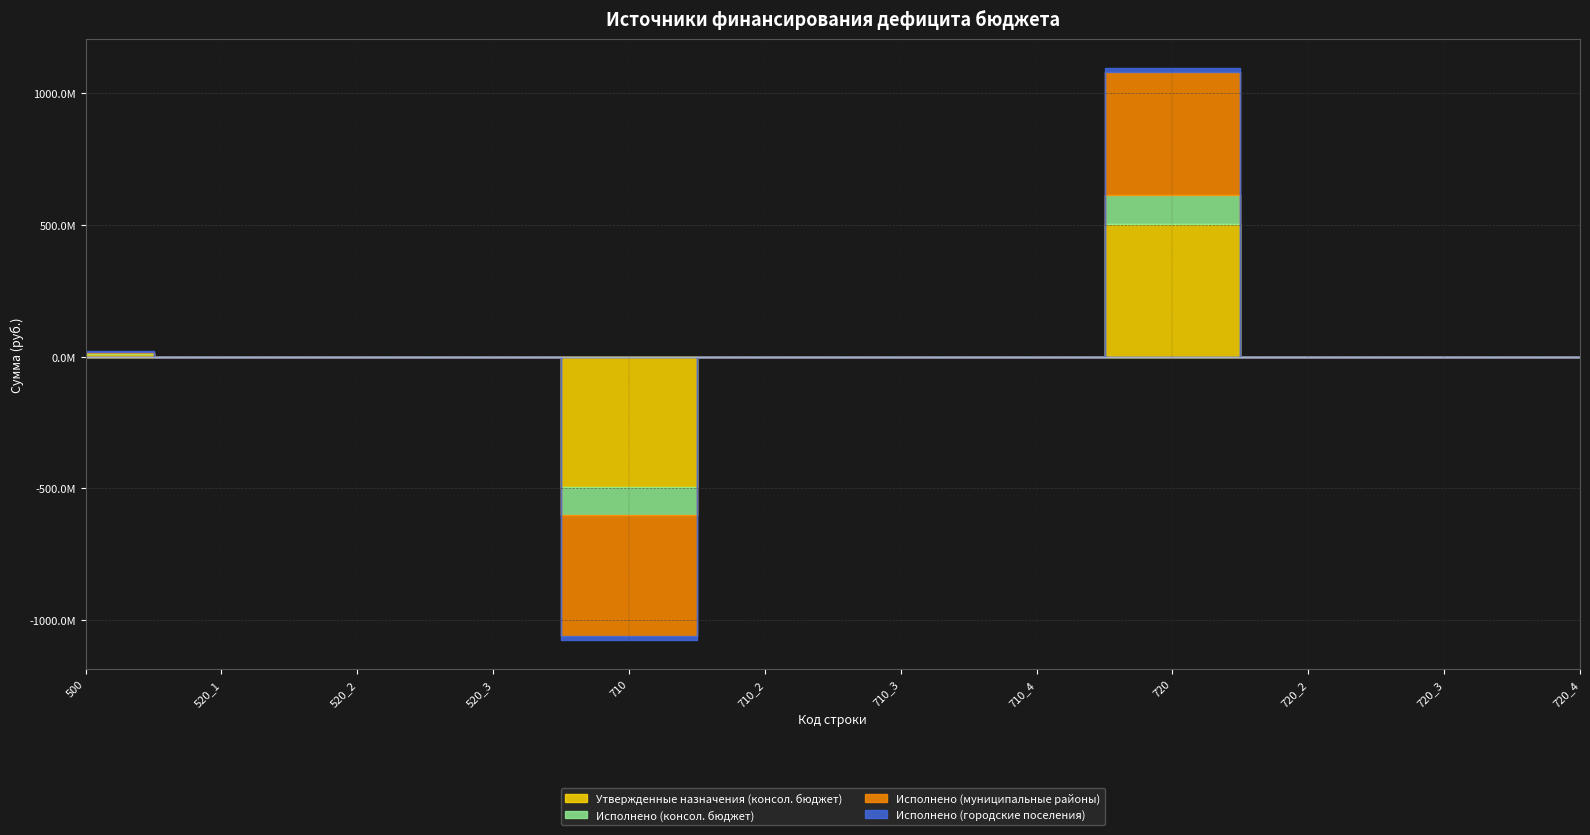

Is it true that Исполнено (городские поселения) equals 0.0 at 720_3?

True